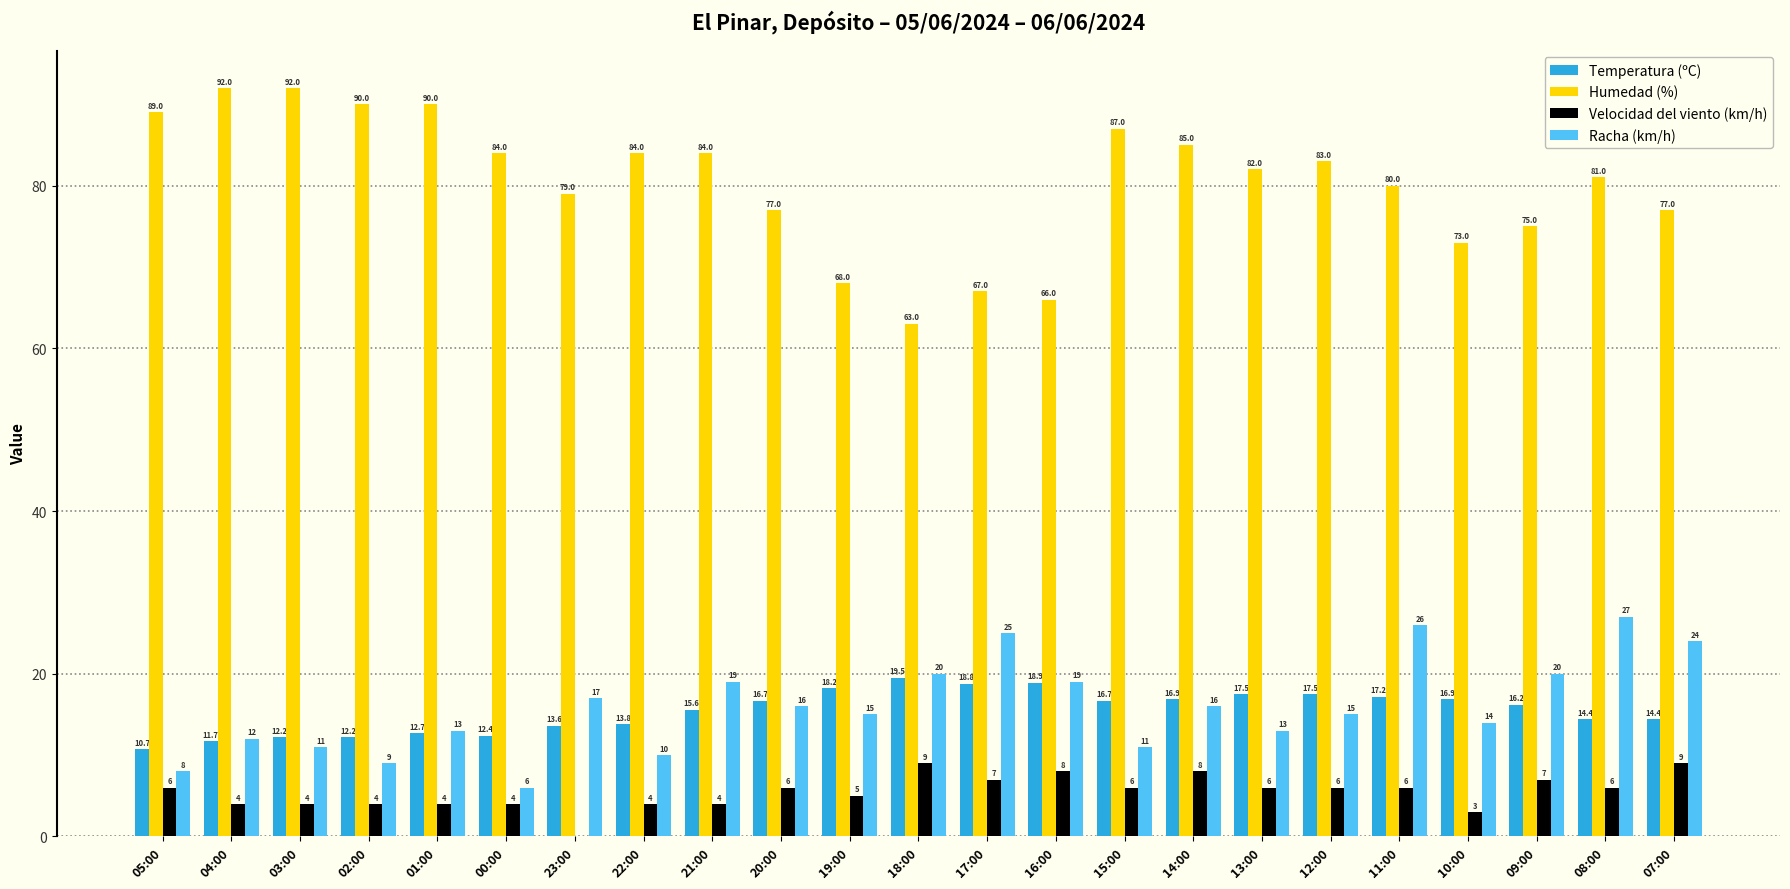

What is the average value of the Temperatura (ºC) series?

15.4